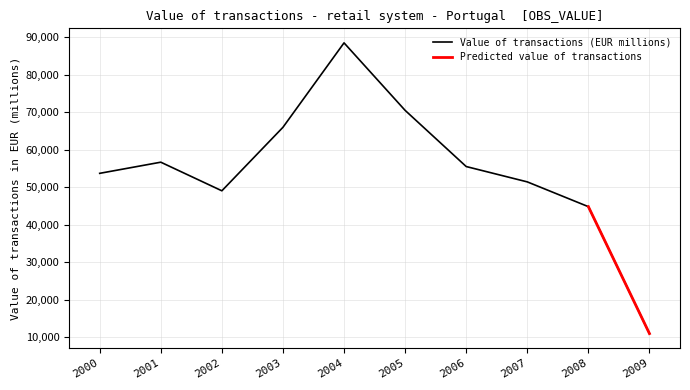

Where is the first local maximum?

2001